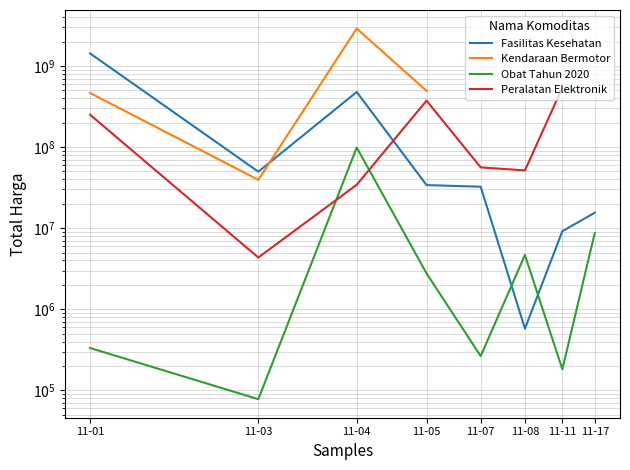

What is the difference between the Obat Tahun 2020 values at 11-03 and 11-04?

98694570.0